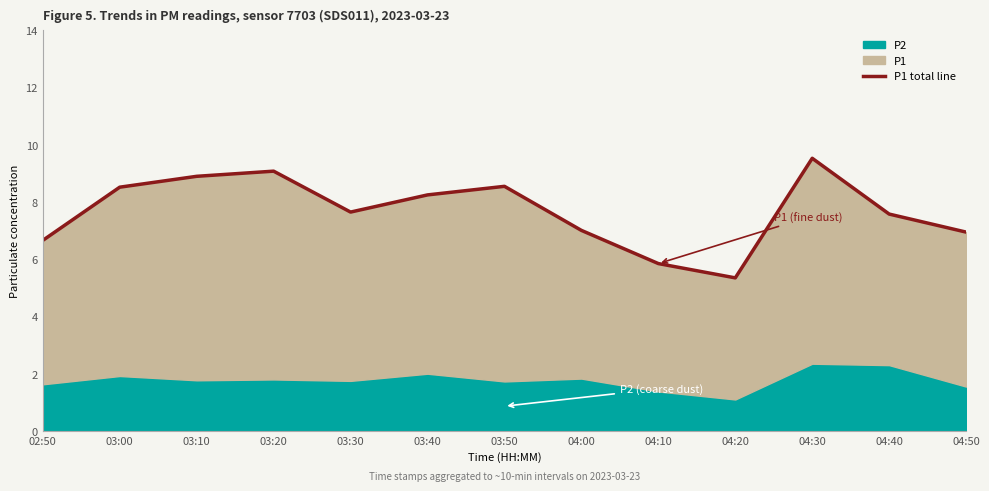

The value at 04:40 is 7.6. True or false?

True